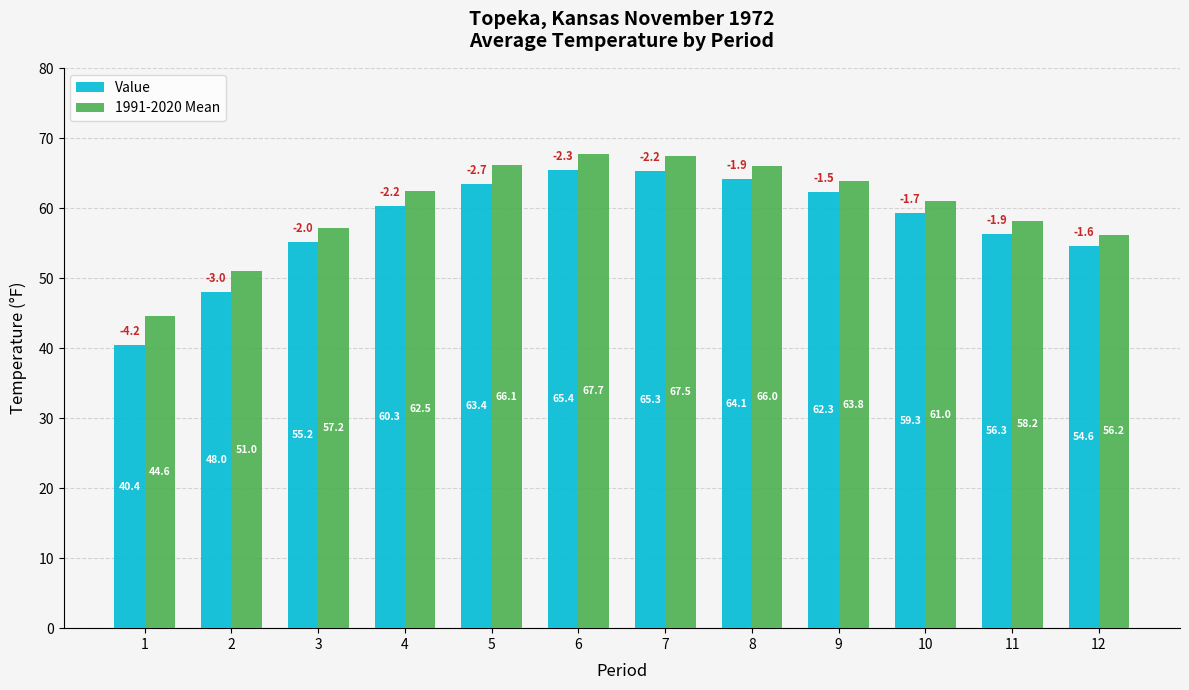

What is the sum of all Value values?

694.6